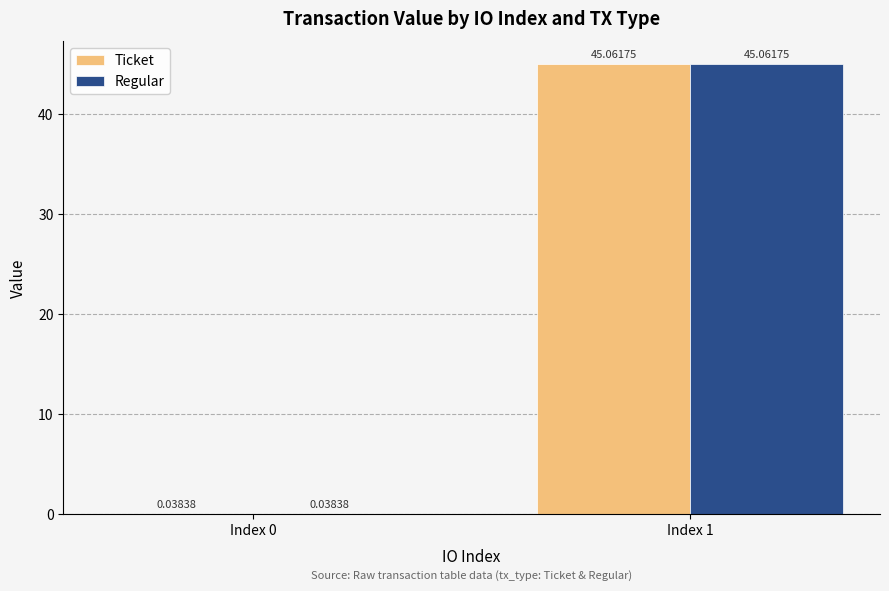

Does the chart contain stacked bars?

No